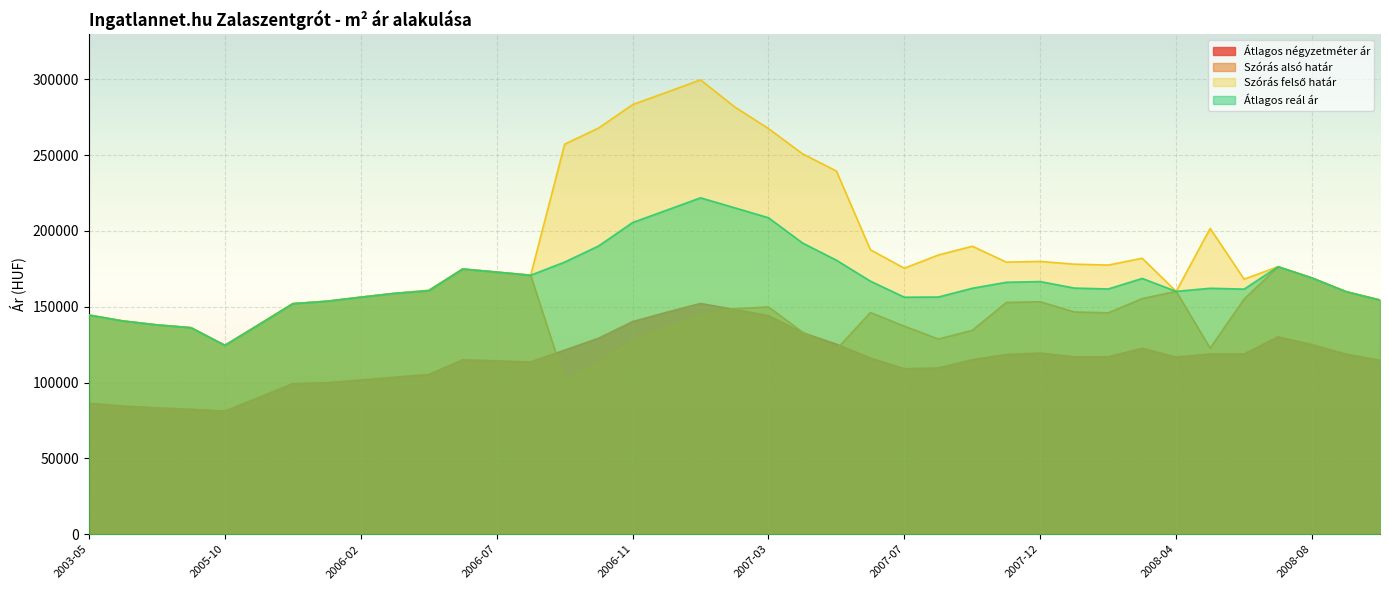

Reading left to right, list all the values displayed in this chart.

Átlagos négyzetméter ár: 86363	84545	83333	82467	81168	90259	99350	99895	101714	103532	105350	115026	114311	113597	121429	129286	140238	146375	152222	148209	144197	132962	125330	116202	109117	109665	115108	118507	119472	117038	117038	122608	116835	118876	118876	130219	125042	118771	114751
Szórás alsó határ: 144537	140643	138056	136214	124581	138247	152066	153645	156334	158852	160439	174911	172873	170801	101686	112345	127768	135914	144084	148724	149906	133266	121887	146211	137184	128713	134490	152856	153311	146587	145979	155398	160160	122707	155089	176430	169001	159988	154432
Szórás felső határ: 144537	140643	138056	136214	124581	138247	152066	153645	156334	158852	160949	174911	172873	170801	257248	267907	283330	291476	299646	281890	267544	250904	239525	187573	175436	184161	189938	179460	179915	178111	177503	182002	160160	201701	168221	176430	169001	159988	154432
Átlagos reál ár: 144537	140643	138056	136214	124581	138247	152066	153645	156334	158852	160694	174911	172873	170801	179467	190126	205549	213695	221865	215307	208725	192085	180706	166892	156310	156437	162214	166158	166613	162349	161741	168700	160160	162204	161655	176430	169001	159988	154432